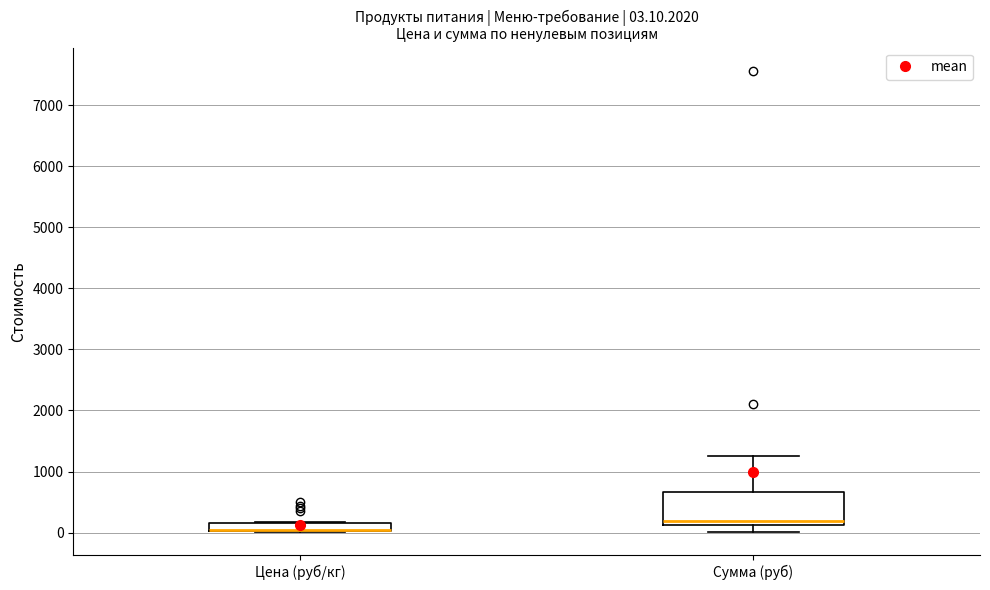

Which box is the tallest, from its lower edge to its upper edge?

Сумма (руб)